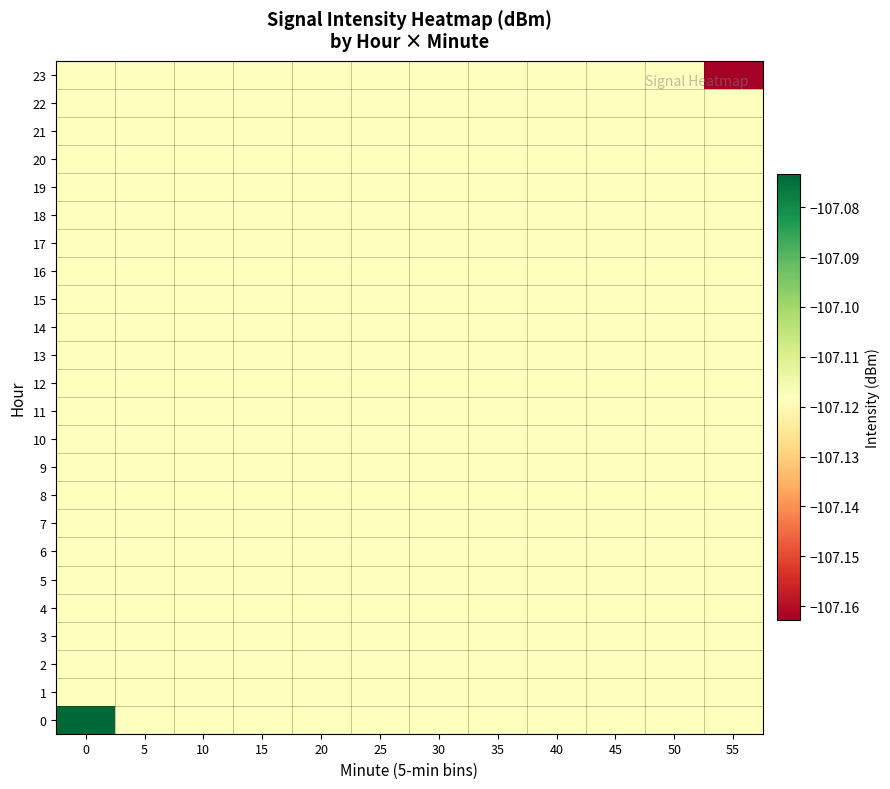

What is the minimum value shown in the chart?

-107.2